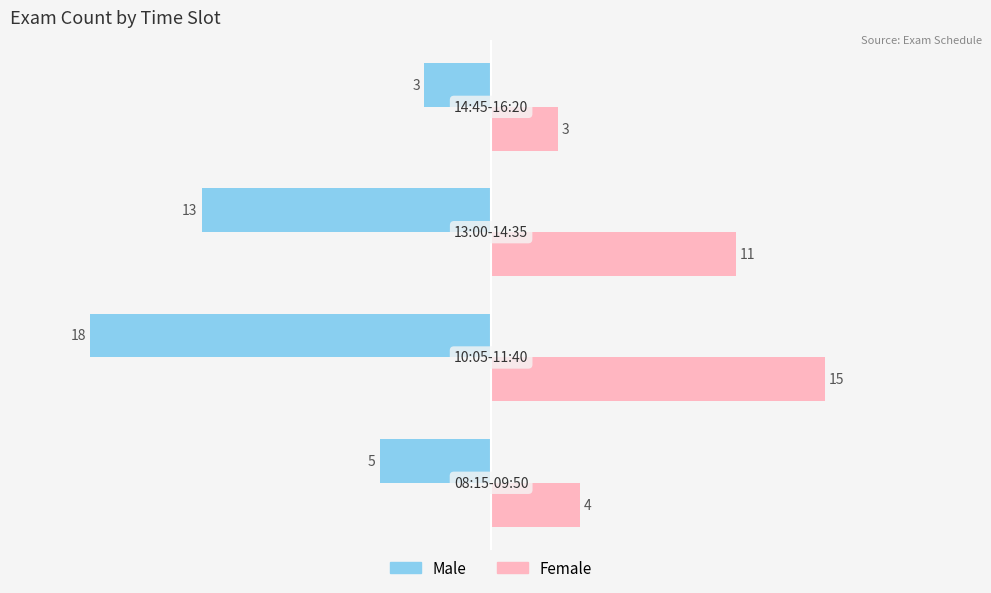

What are all the series names shown in the legend?

Male, Female